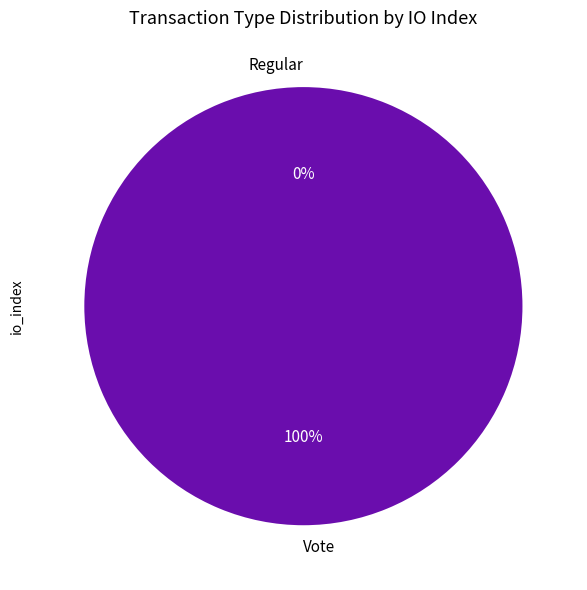

To the nearest percent, what is the difference between the Regular and Vote slice percentages?

100%